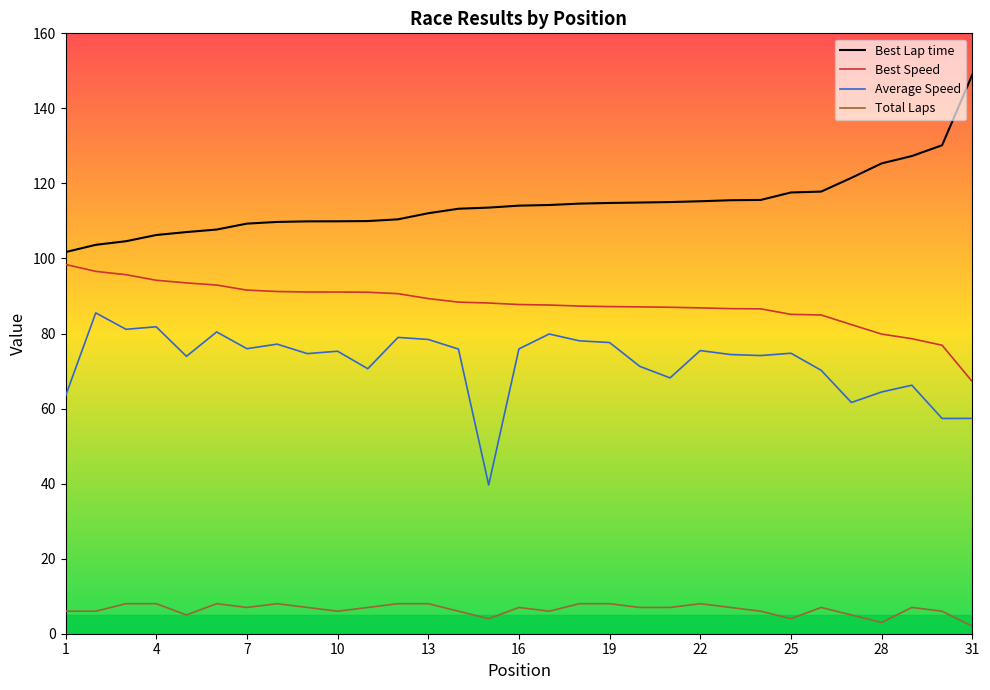

True or false: Best Speed and Total Laps intersect in this chart.

False